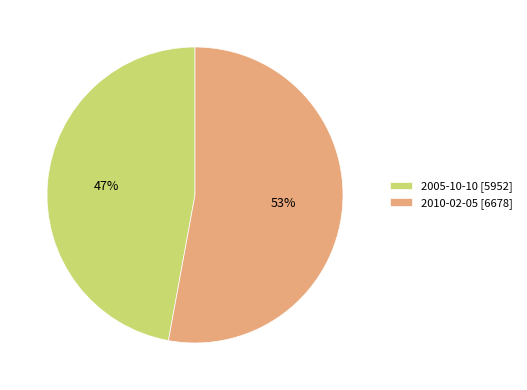

True or false: 2005-10-10 accounts for 38% of the total.

False